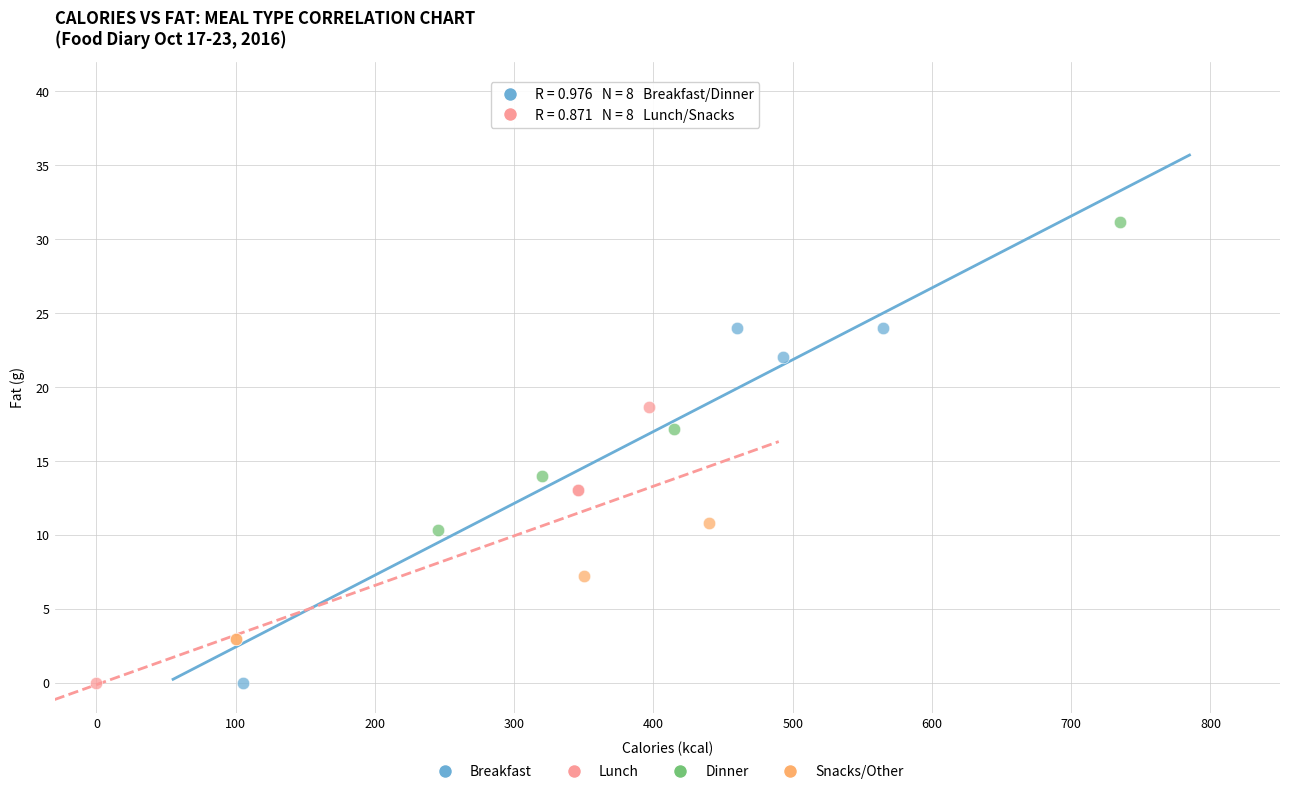

Which series has the widest spread of Y values?

Breakfast